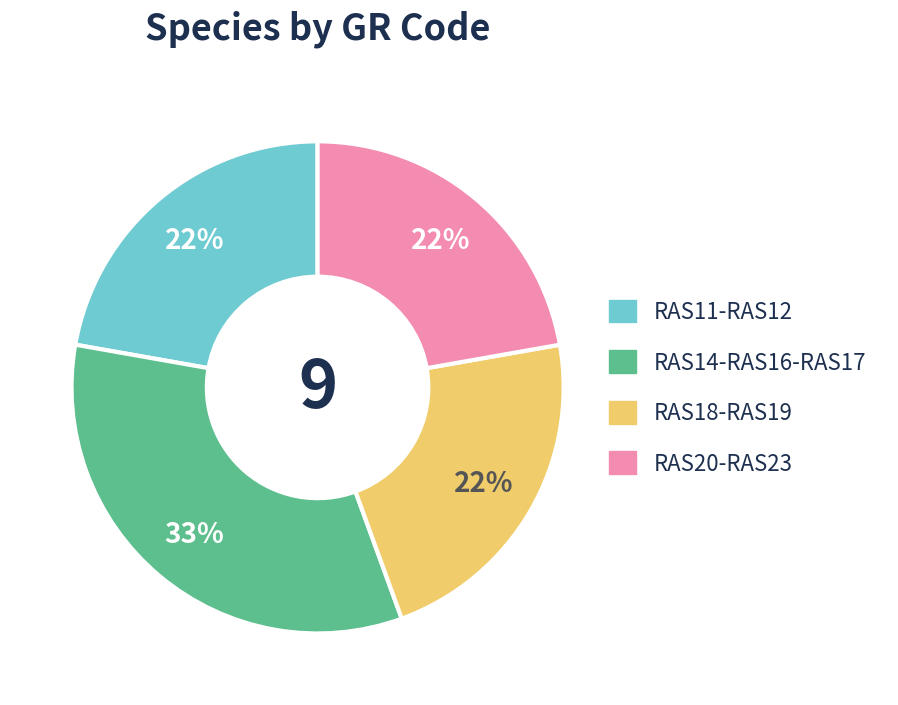

To the nearest percent, what portion does RAS20-RAS23 represent?

22%